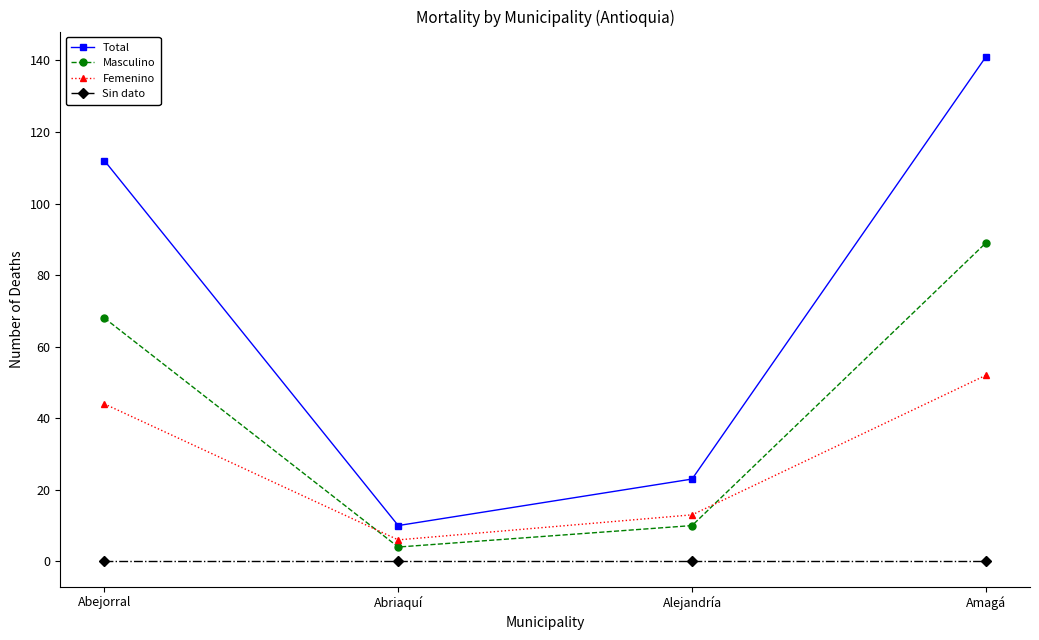

Where is Masculino nearest to the value 46?

Abejorral